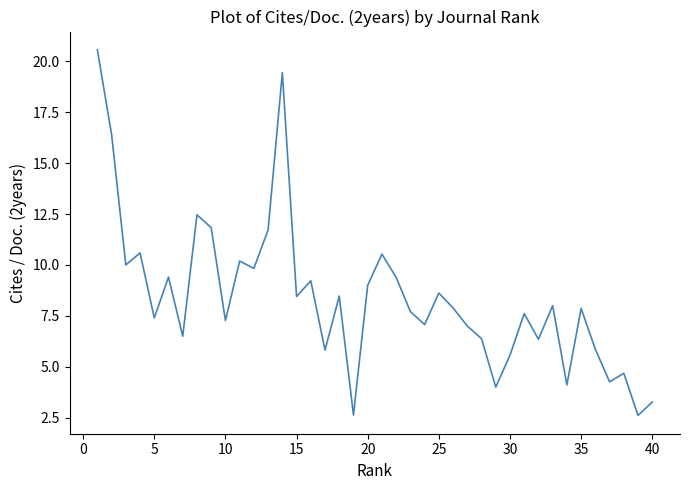

What is the smallest value displayed?

2.6